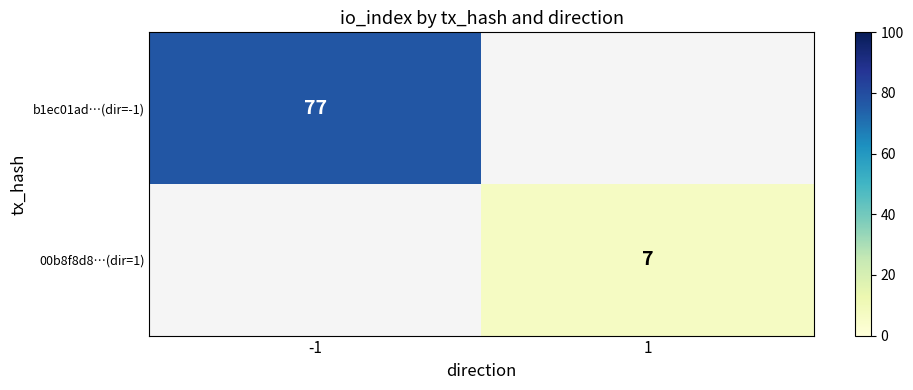

The value of b1ec01ad…(dir=-1) at -1 is 77. True or false?

True